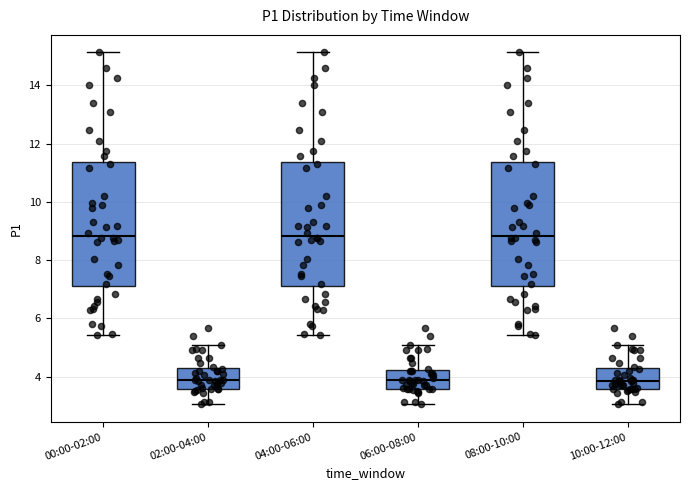

Reading left to right, read every box against the y-axis: the position of its median line, the range the box covers, and the ends of its whiskers. The values are not printed on the chart, so give them approximately, as read against the axis.

00:00-02:00: median 8.8, box 7.2 to 11.4, whiskers 5.4 to 15.2
02:00-04:00: median 4.0, box 3.6 to 4.2, whiskers 3.0 to 5.2
04:00-06:00: median 8.8, box 7.2 to 11.4, whiskers 5.4 to 15.2
06:00-08:00: median 3.8, box 3.6 to 4.2, whiskers 3.0 to 5.2
08:00-10:00: median 8.8, box 7.2 to 11.4, whiskers 5.4 to 15.2
10:00-12:00: median 3.8, box 3.6 to 4.2, whiskers 3.0 to 5.2